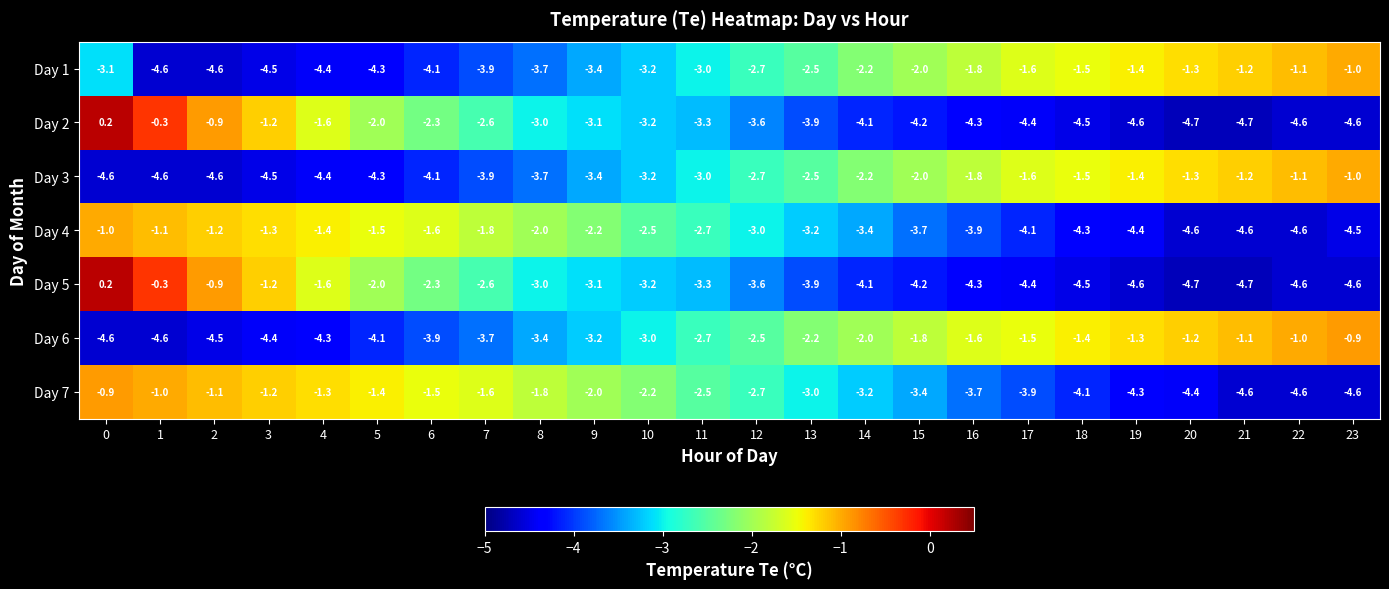

What is the average value of the Day 1 series?

-2.8